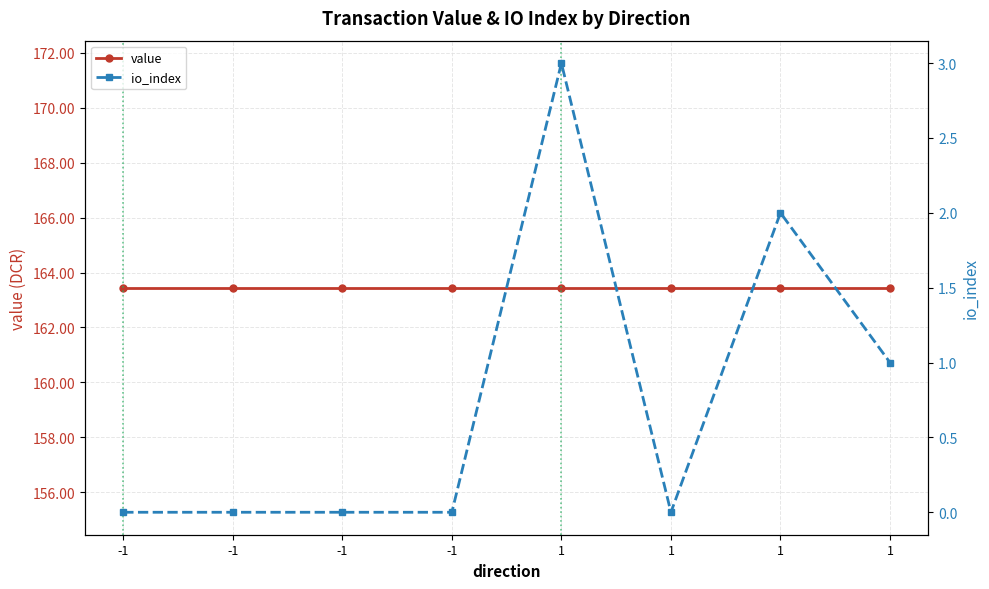

True or false: io_index and value intersect in this chart.

False